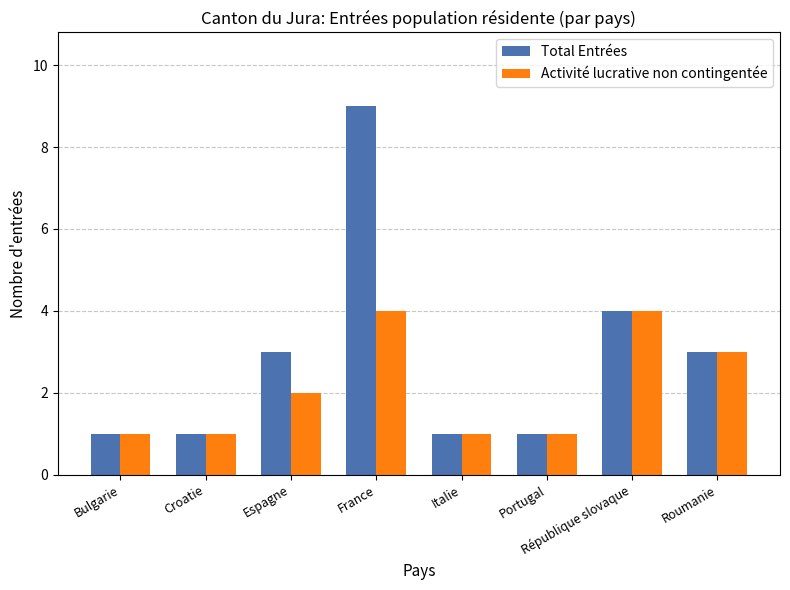

What are all the series names shown in the legend?

Total Entrées, Activité lucrative non contingentée